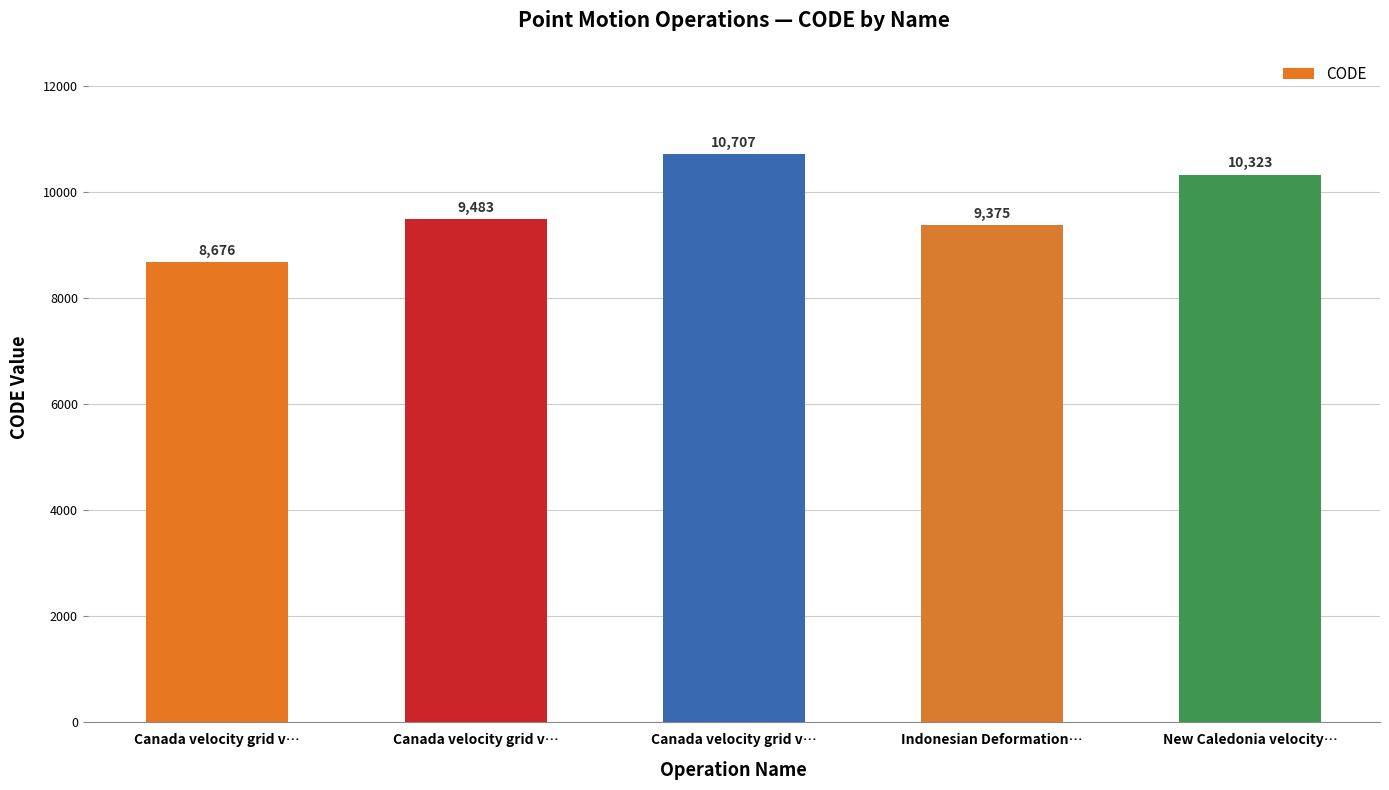

What is the difference between the second highest and minimum values?

1647